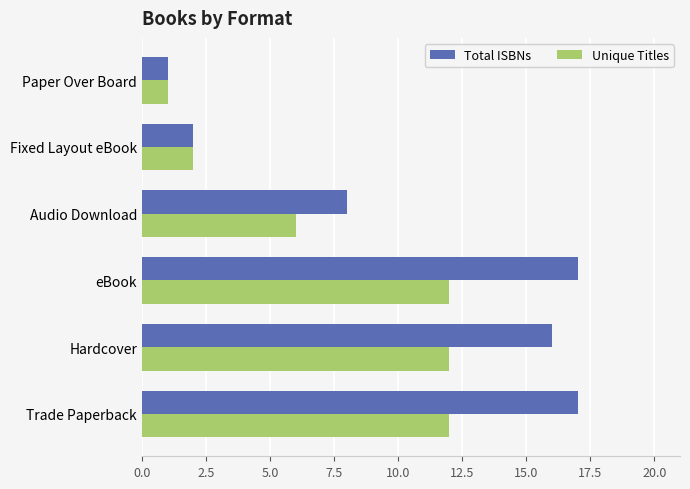

At which label does Total ISBNs reach its minimum?

Paper Over Board